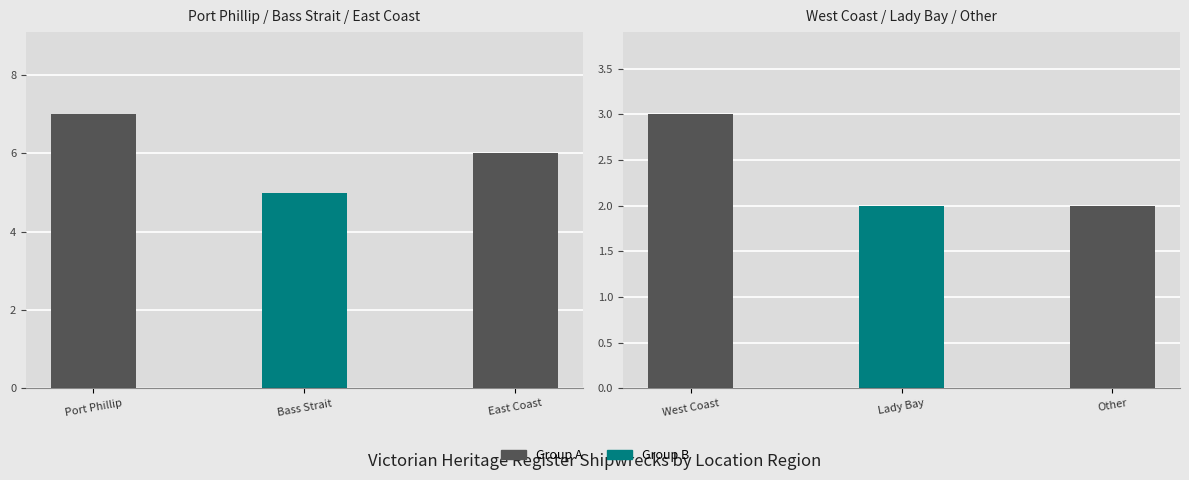

Rank the categories by value from lowest to highest.

Lady Bay, Other, West Coast, Bass Strait, East Coast, Port Phillip